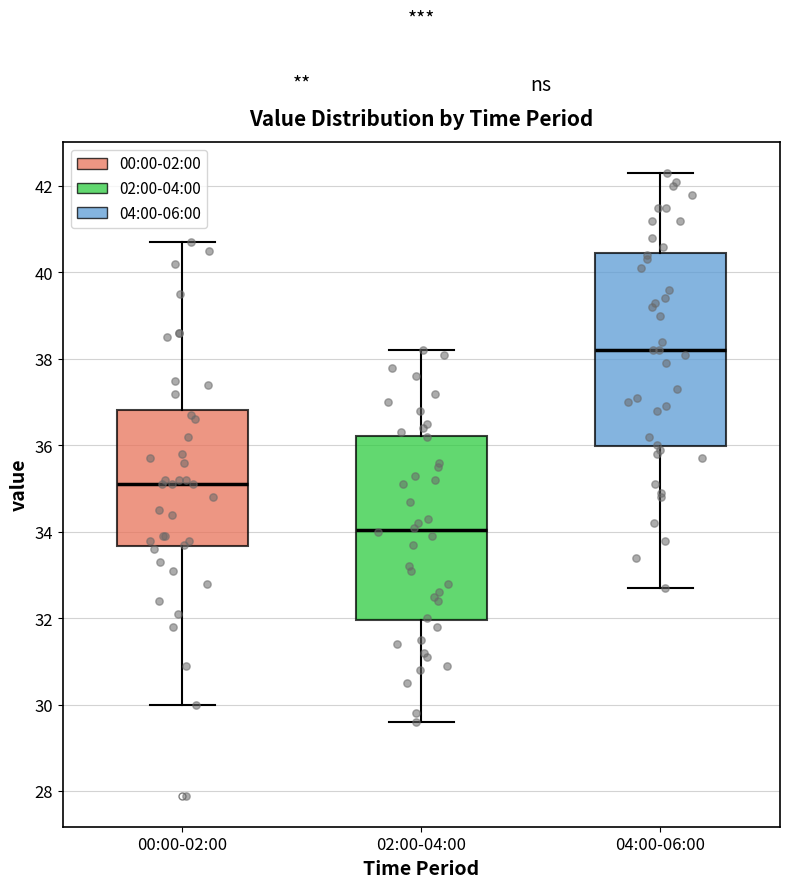

Which box's median line is the lowest?

02:00-04:00